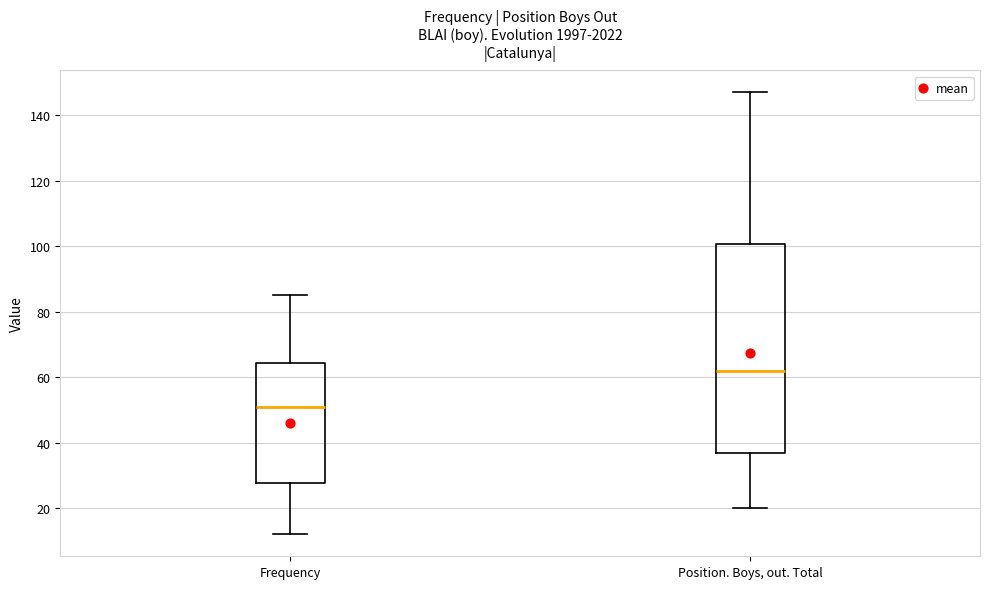

Which box has the lowest median line?

Frequency